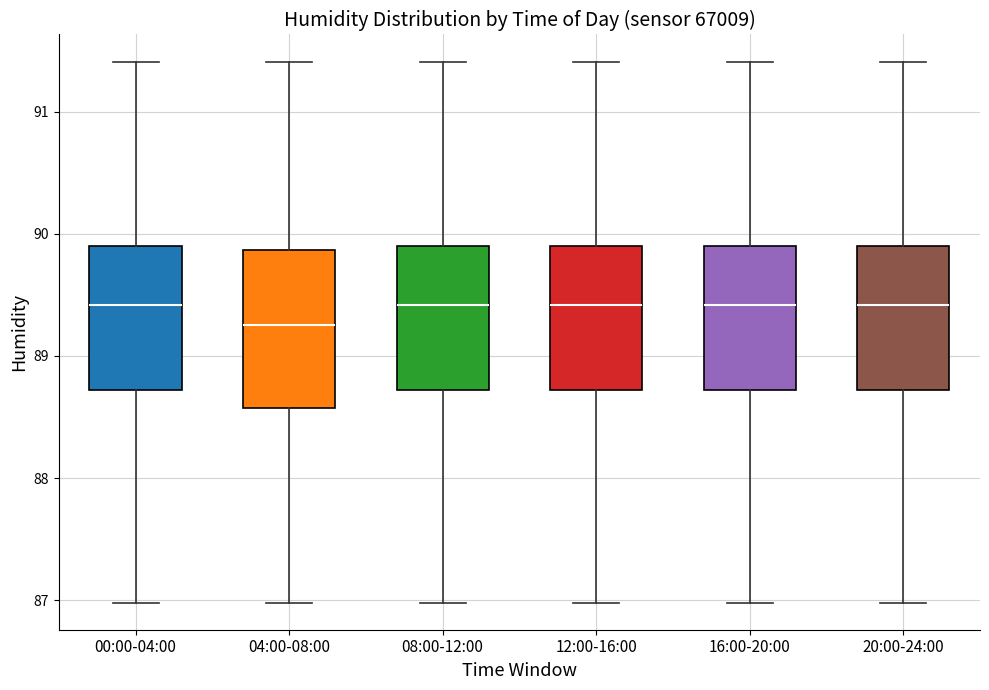

Reading left to right, transcribe this box plot: for each box, give where its median line is, the range the box spans, and where its two whiskers end, as read against the y-axis. The values are not printed on the chart, so give them approximately, as read against the axis.

00:00-04:00: median 89.4, box 88.7 to 89.9, whiskers 87.0 to 91.4
04:00-08:00: median 89.3, box 88.6 to 89.9, whiskers 87.0 to 91.4
08:00-12:00: median 89.4, box 88.7 to 89.9, whiskers 87.0 to 91.4
12:00-16:00: median 89.4, box 88.7 to 89.9, whiskers 87.0 to 91.4
16:00-20:00: median 89.4, box 88.7 to 89.9, whiskers 87.0 to 91.4
20:00-24:00: median 89.4, box 88.7 to 89.9, whiskers 87.0 to 91.4